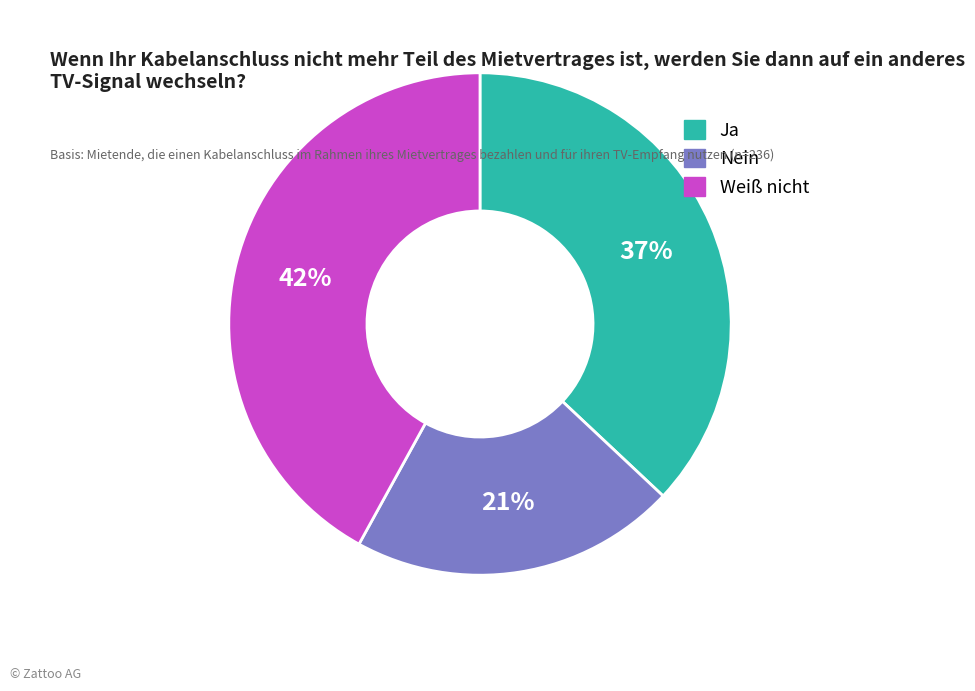

Which slice is the largest?

Weiß nicht